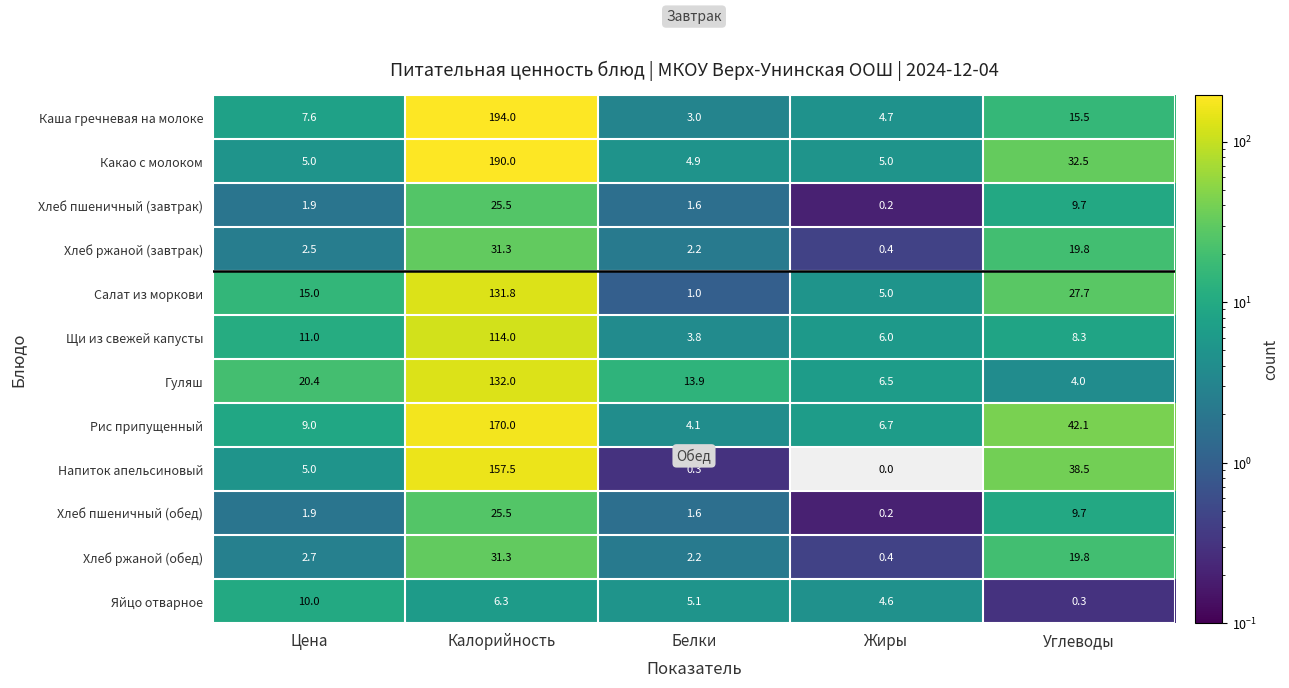

What is the lowest value of the Каша гречневая на молоке series?

3.0